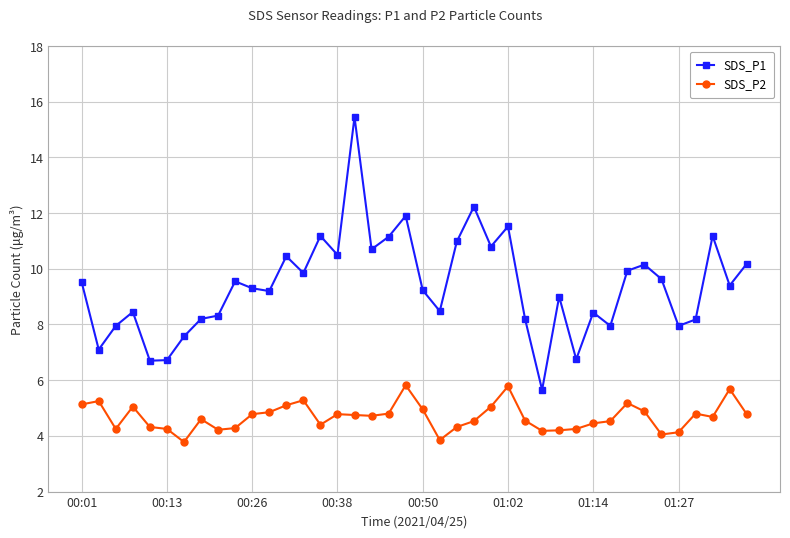

Rank the series by their average value, from lowest to highest.

SDS_P2, SDS_P1